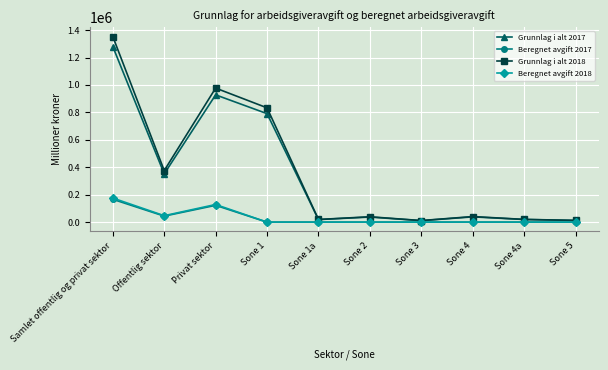

Which series has the largest range (max minus min)?

Grunnlag i alt 2018